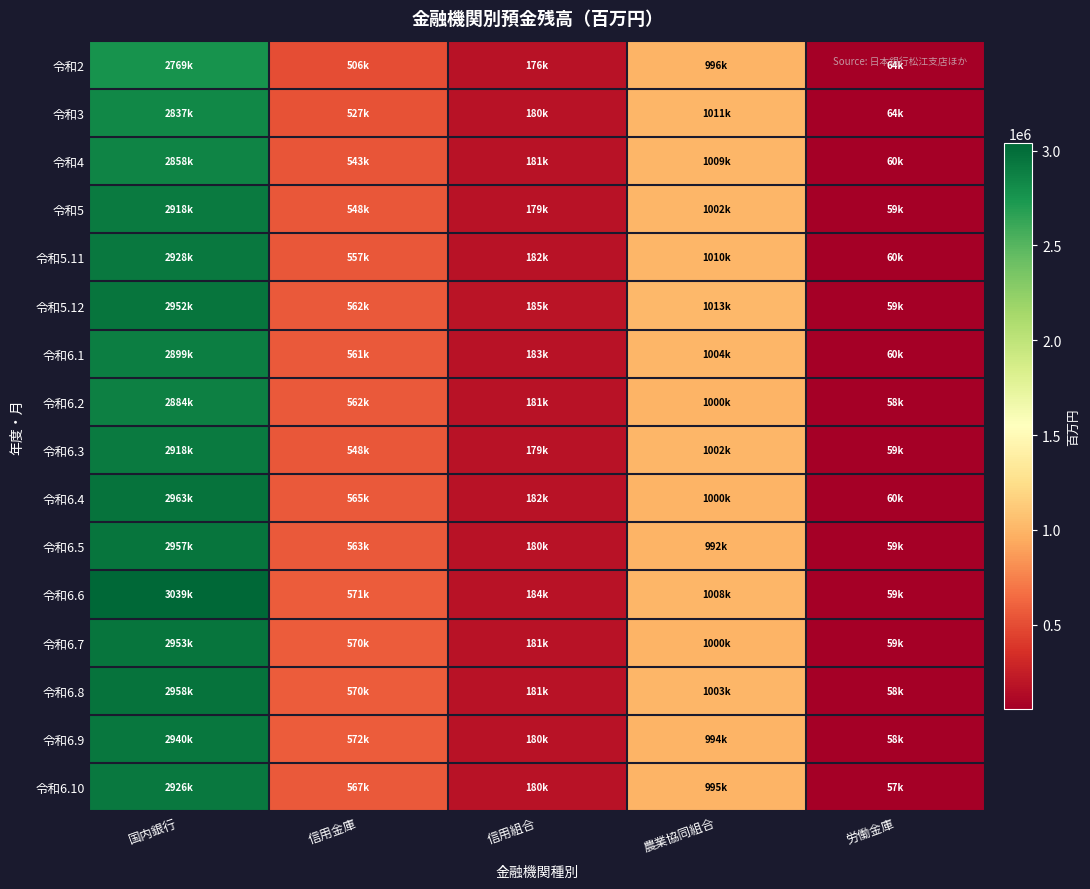

Between 信用組合 and 農業協同組合, which is larger?

農業協同組合